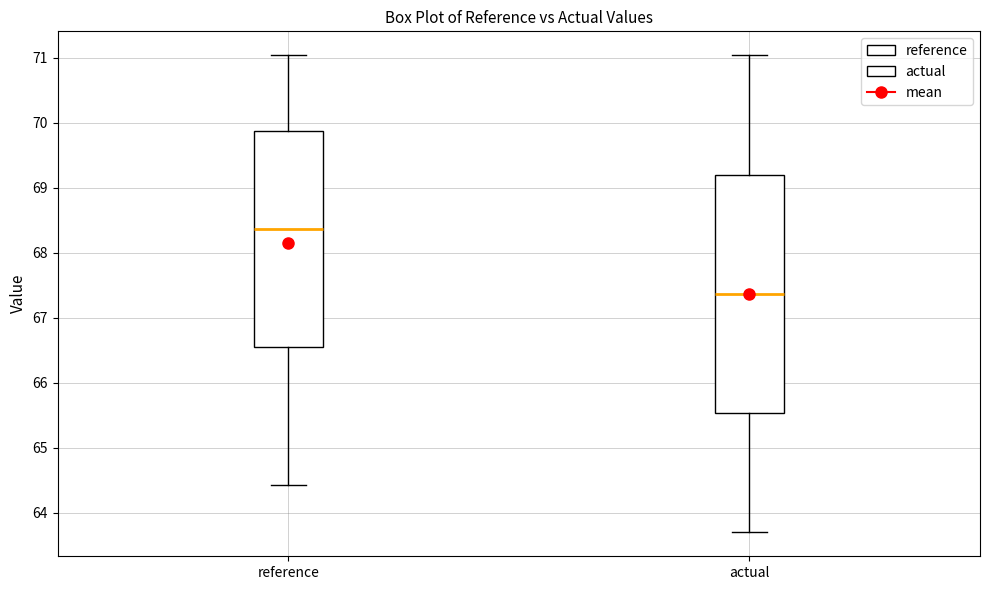

Which box is the tallest, from its lower edge to its upper edge?

actual